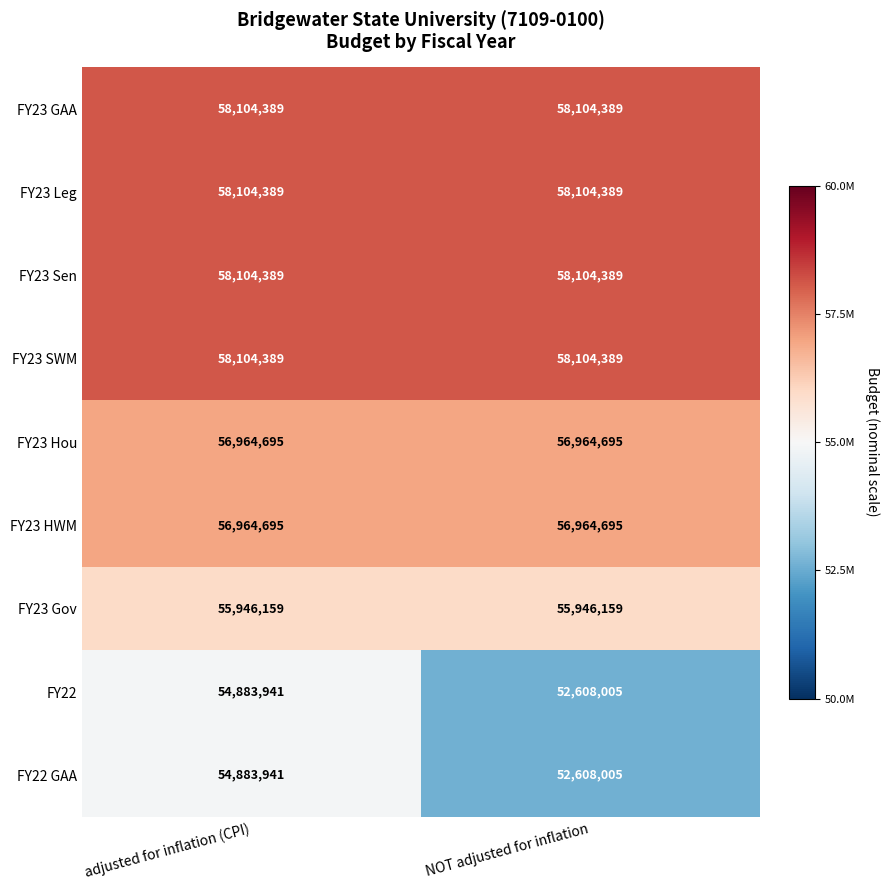

What is the total value across all series at NOT adjusted for inflation?

507509115